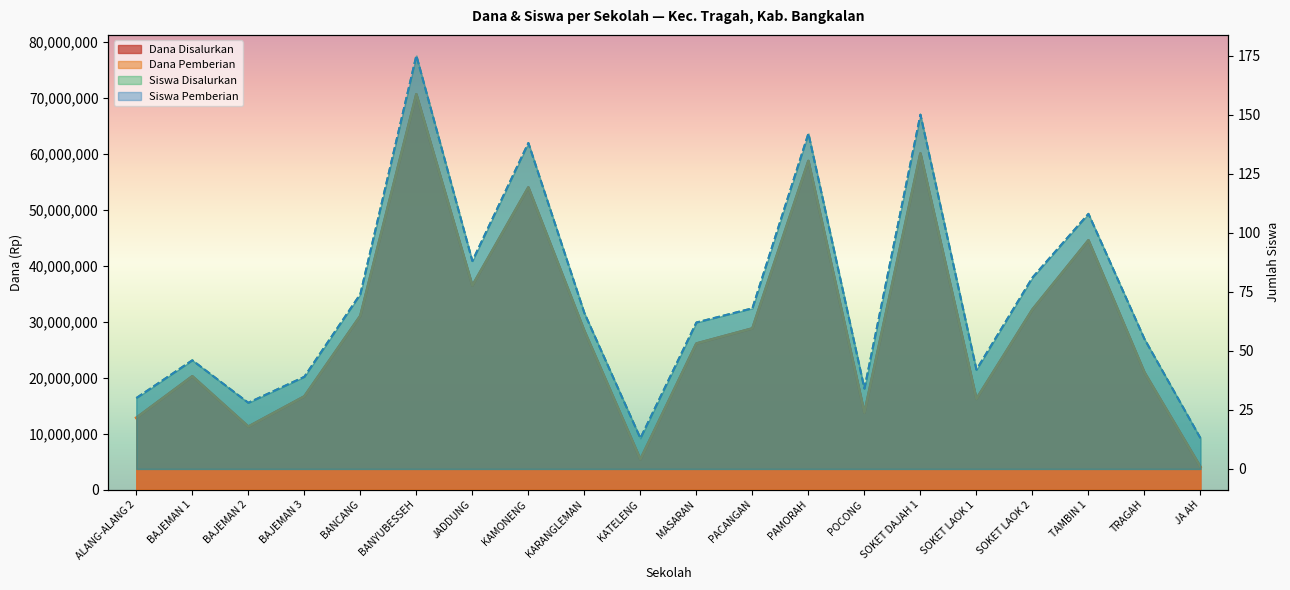

How many data points in Siswa Disalurkan are less than 66?

10